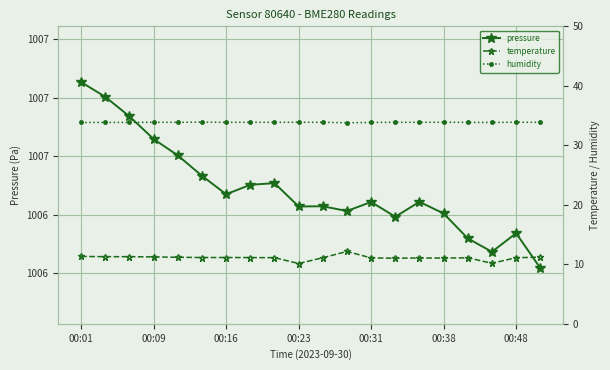

At how many categories does at least one series exceed 183?

20